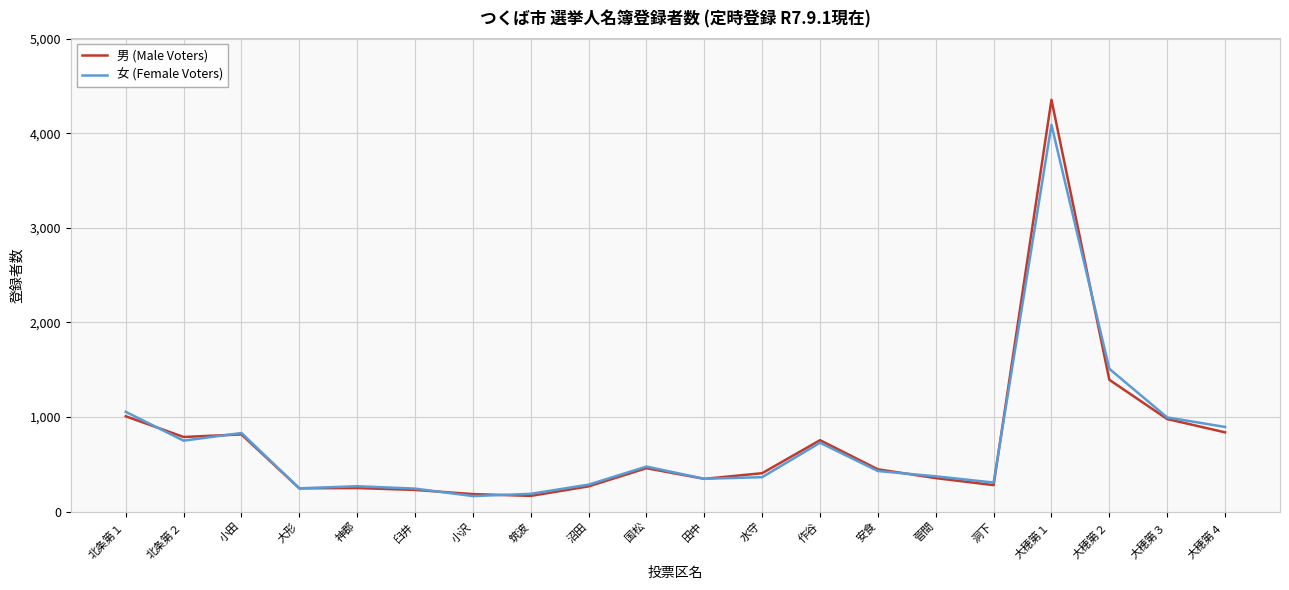

List the series in order of their peak value, highest first.

男 (Male Voters), 女 (Female Voters)